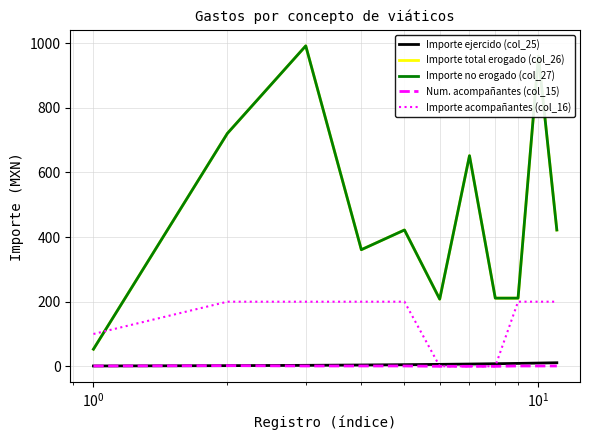

Does the chart have visible grid lines?

Yes